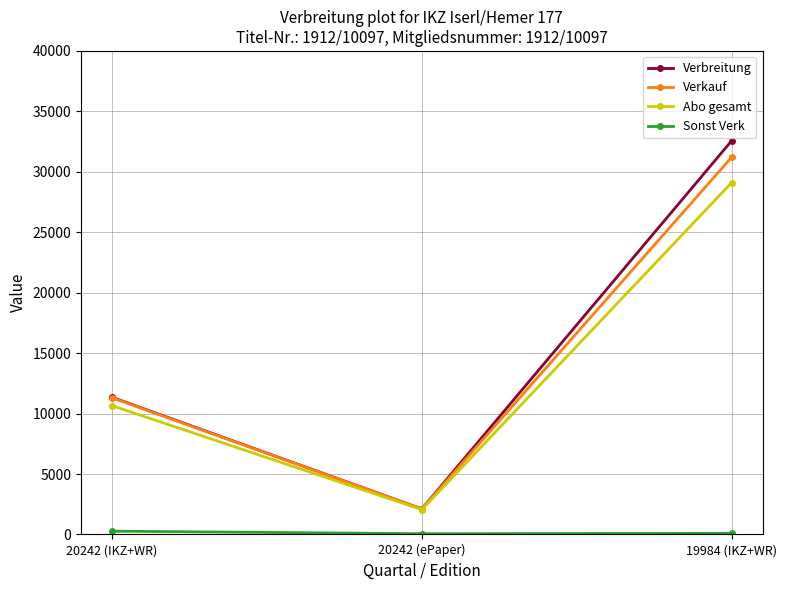

Is it true that Abo gesamt equals 29111 at 19984 (IKZ+WR)?

True